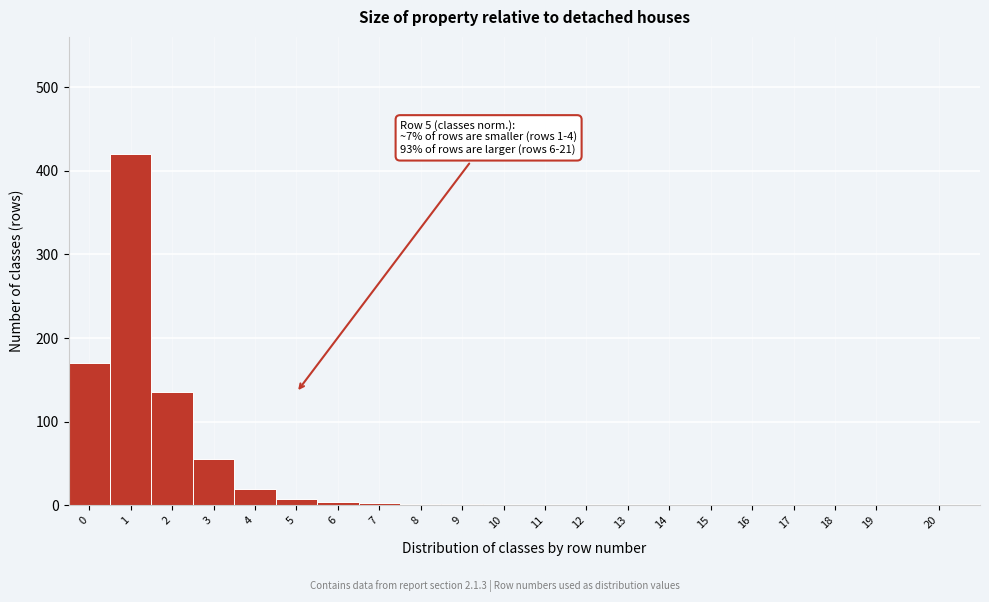

What is the maximum value shown in the chart?

420